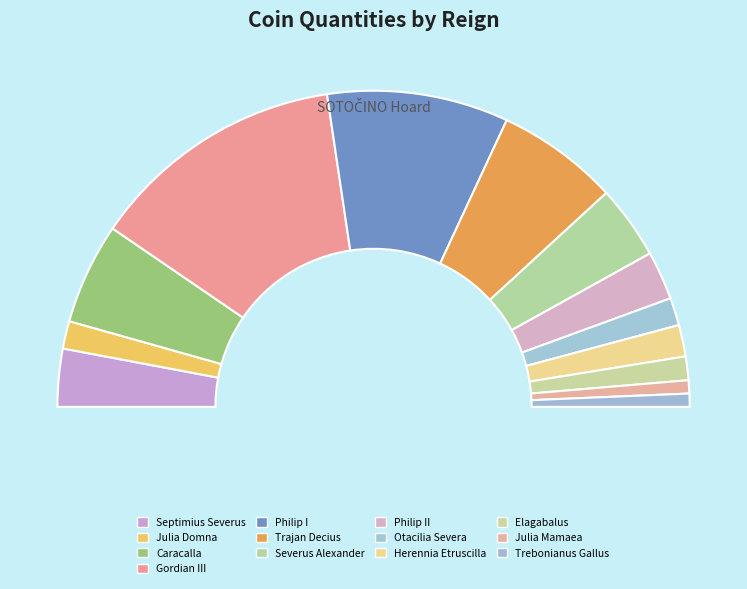

How many slices are in this pie chart?

13